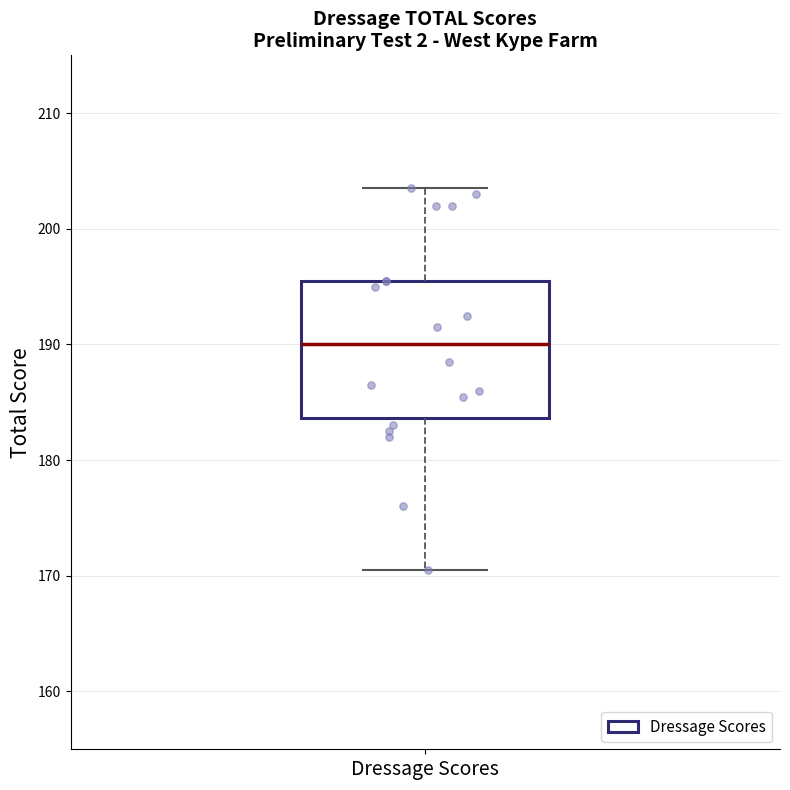

Read this box plot against the y-axis: the position of the median line, the range covered by the box, and the ends of both whiskers. The values are not printed on the chart, so give them approximately, as read against the axis.

median 190, box 184 to 196, whiskers 171 to 204